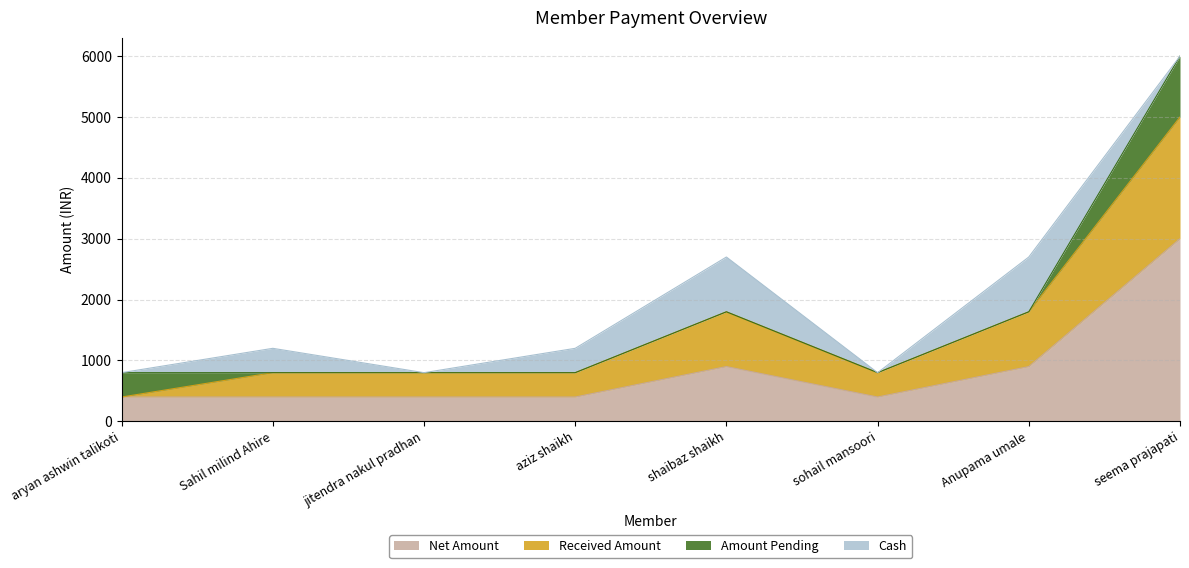

At which category is the sum across all series the highest?

seema prajapati